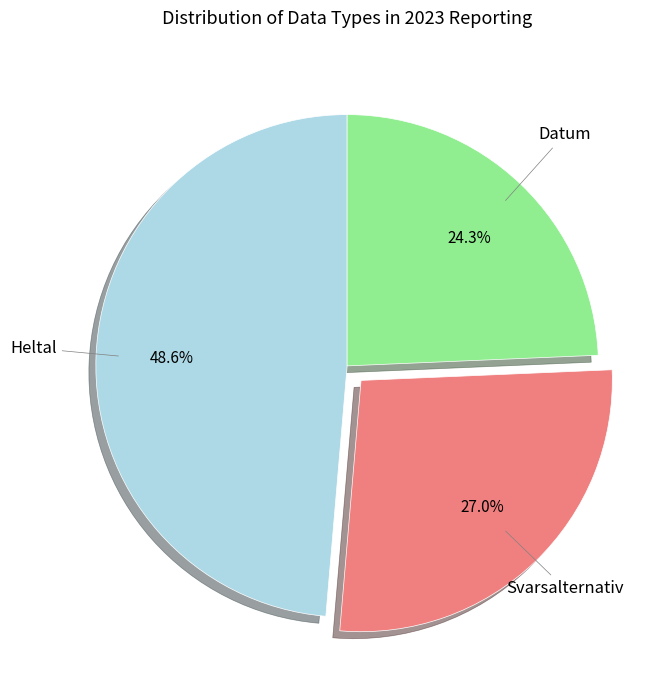

Which has a higher value, Svarsalternativ or Heltal?

Heltal